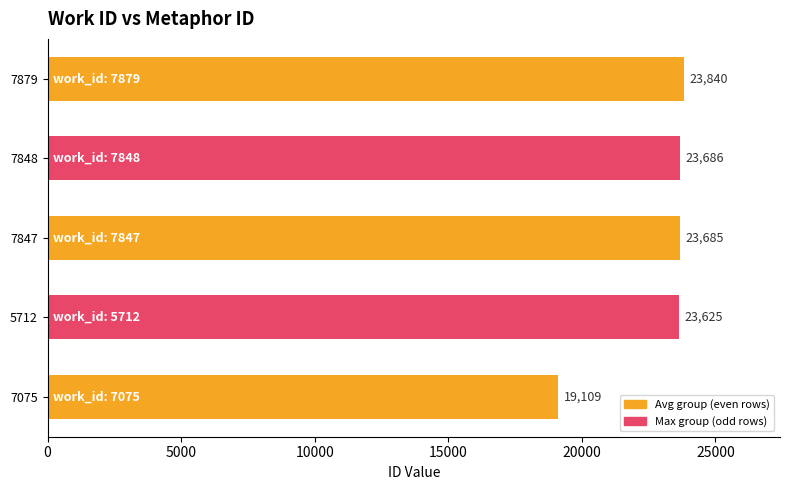

What is the minimum value shown in the chart?

19109